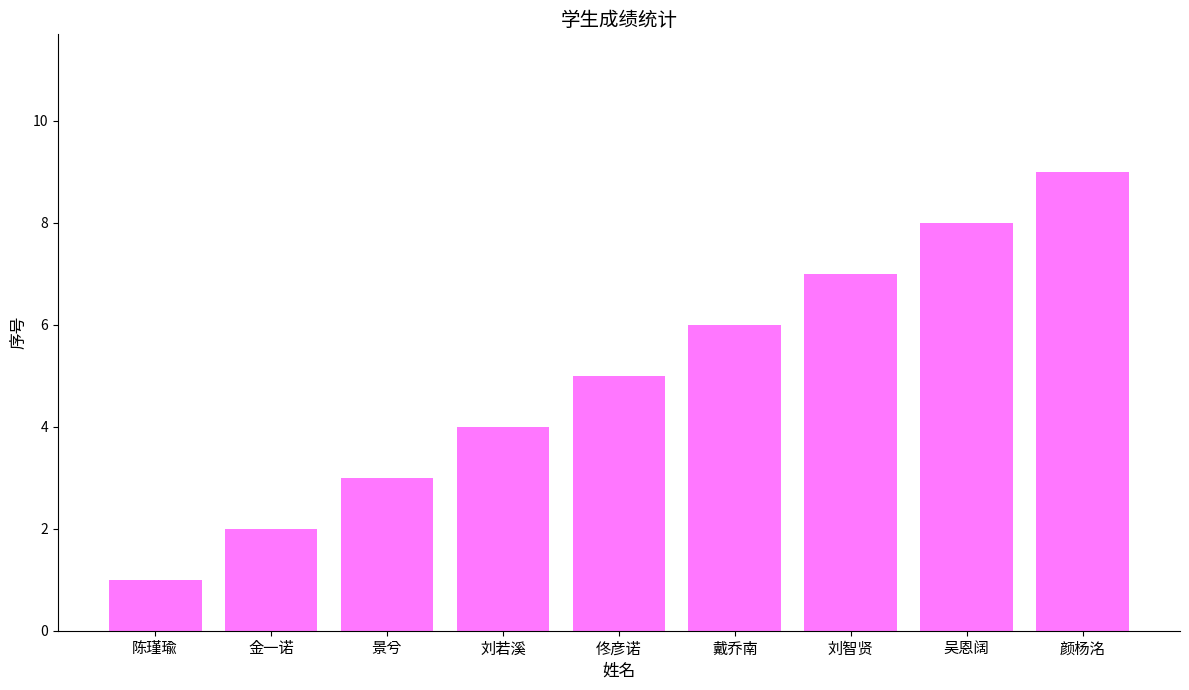

Reading left to right, what are all the values shown in this chart?

1	2	3	4	5	6	7	8	9